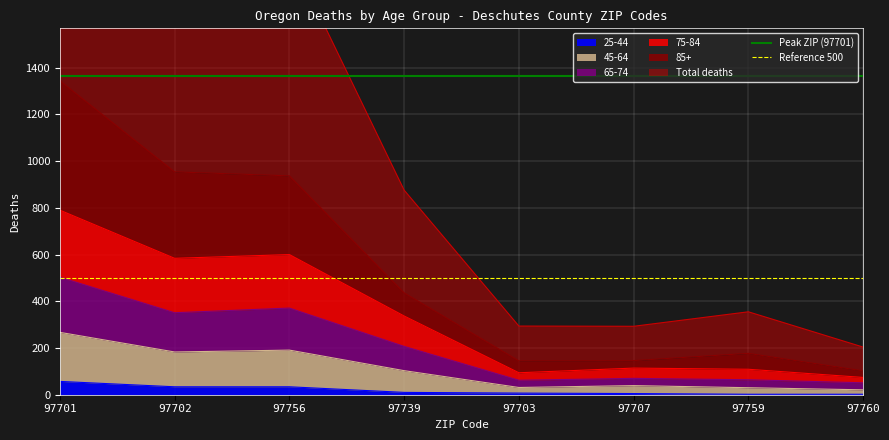

What is the value of the Reference 500 point at the 1st from the left?

500